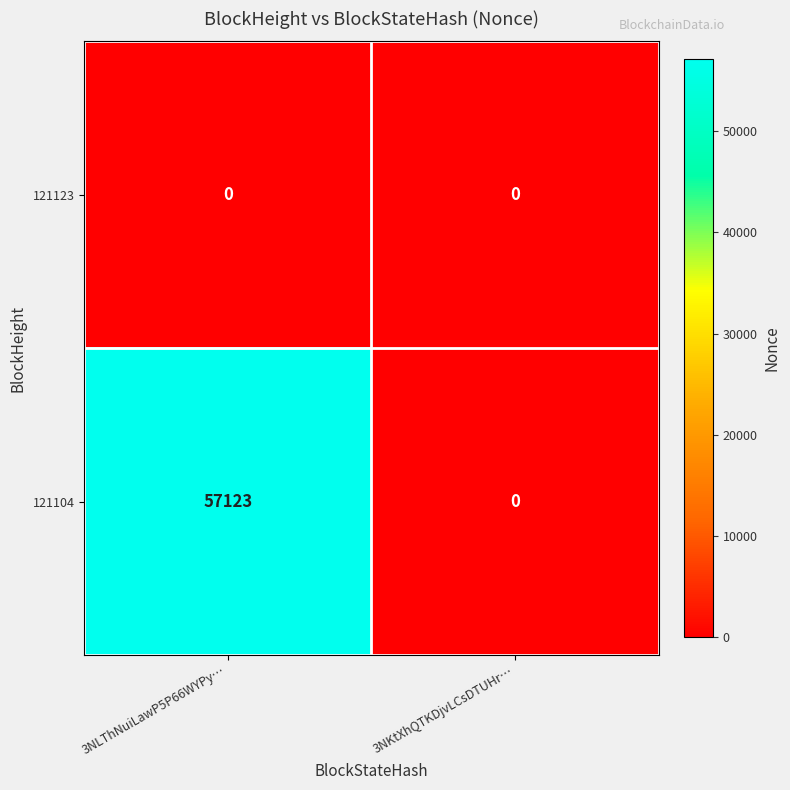

Which series has the largest total across all categories?

121104